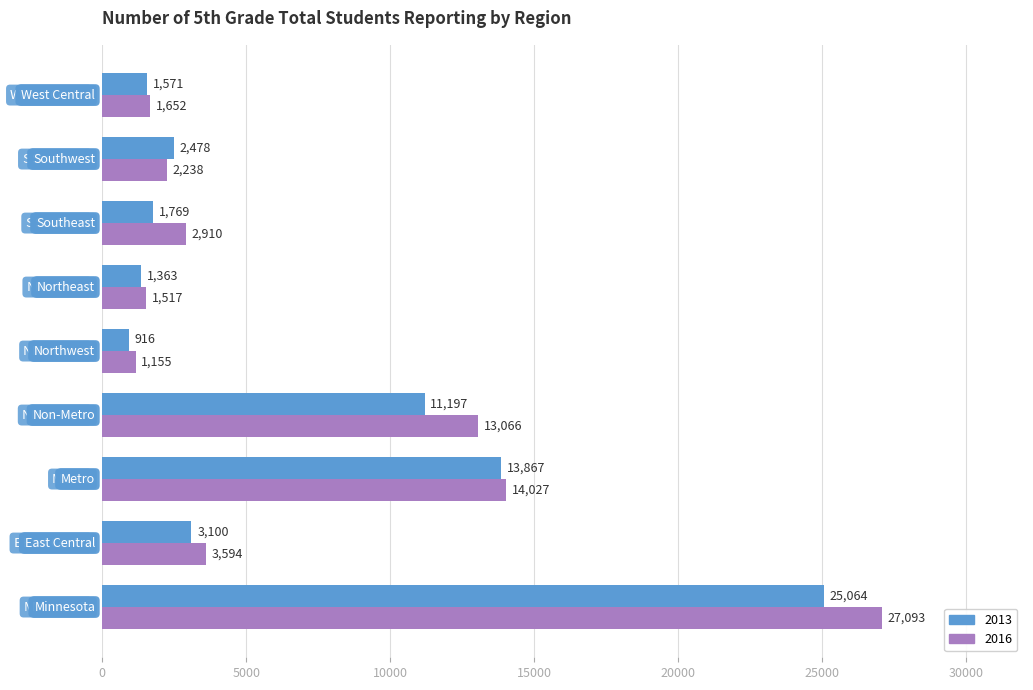

Which series has the largest range (max minus min)?

2016